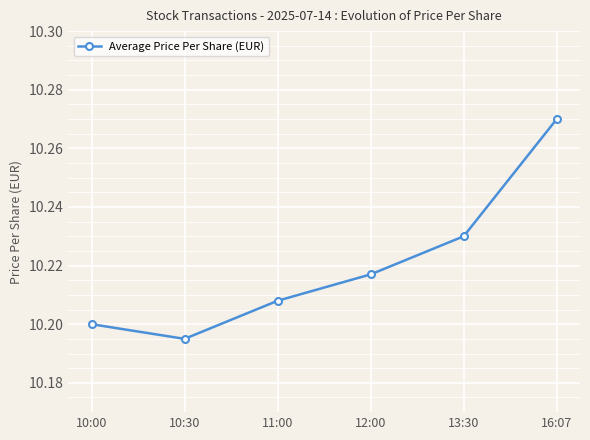

List the labels in order of value, smallest first.

10:30, 10:00, 11:00, 12:00, 13:30, 16:07